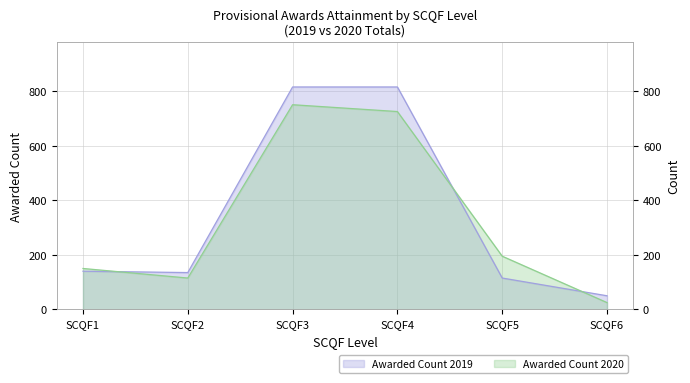

Which series changed the most between SCQF1 and SCQF6?

Awarded Count 2020